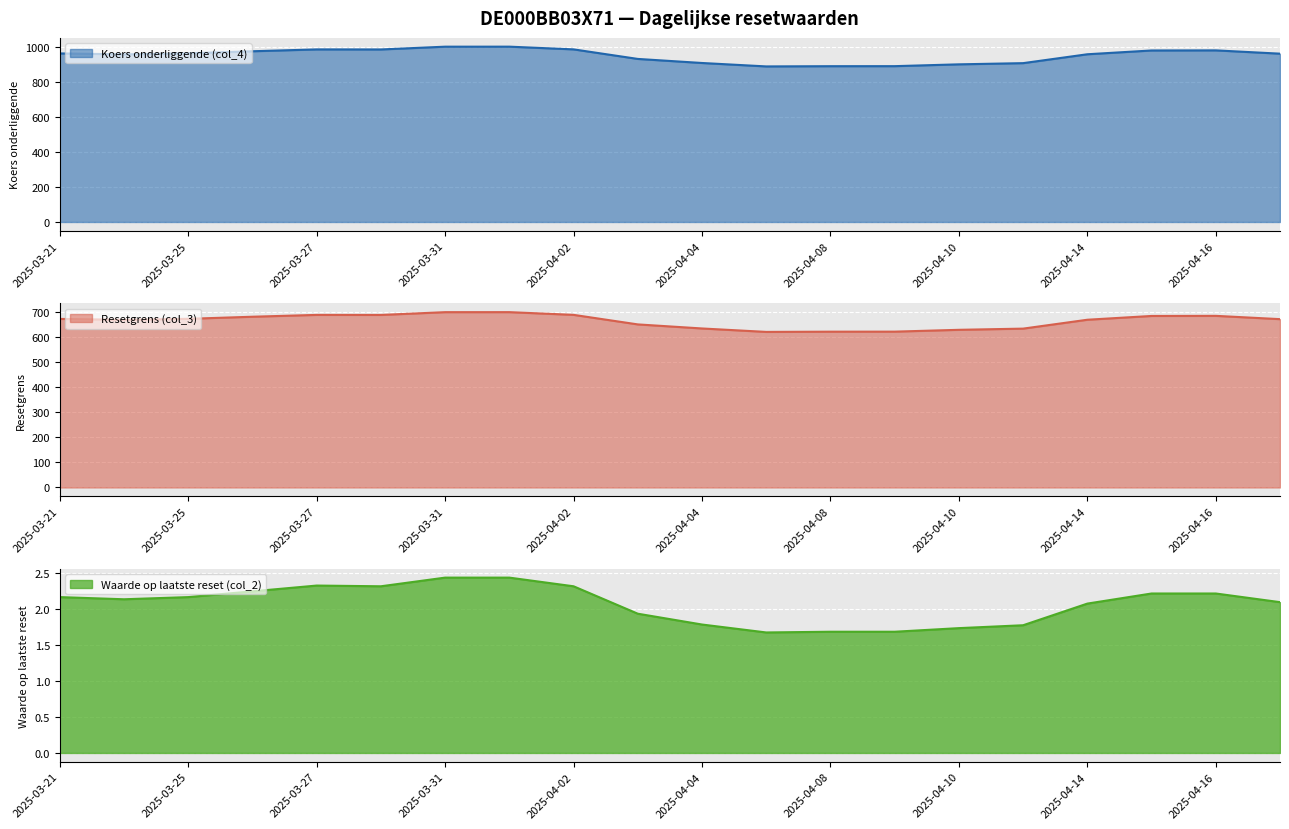

What is the sum of all Koers onderliggende (col_4) values?

19001.7